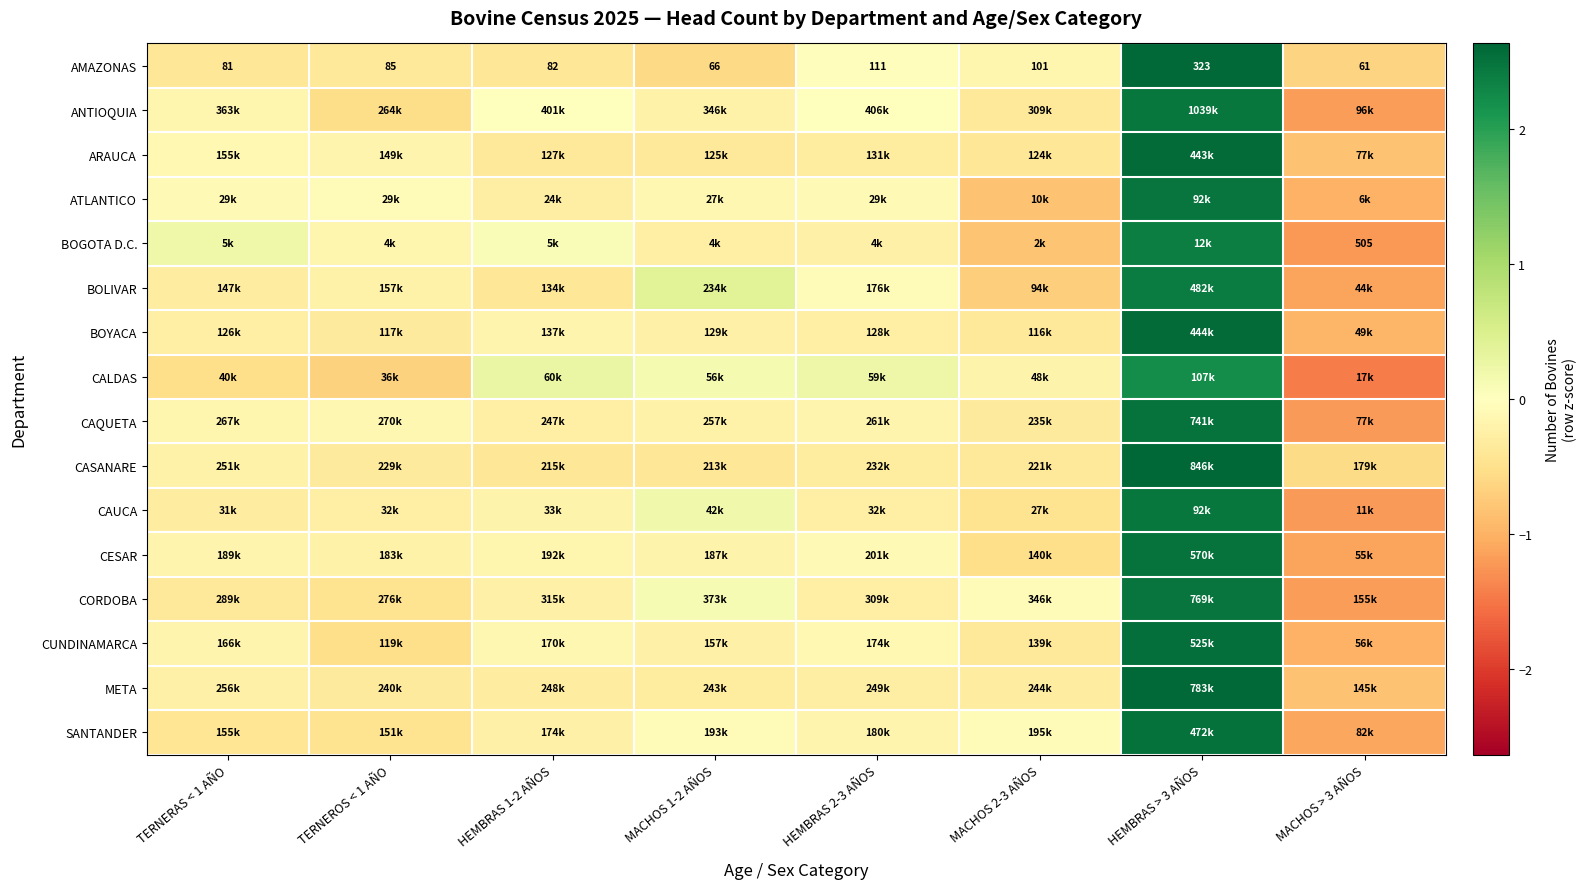

How many categories are shown in the chart?

8